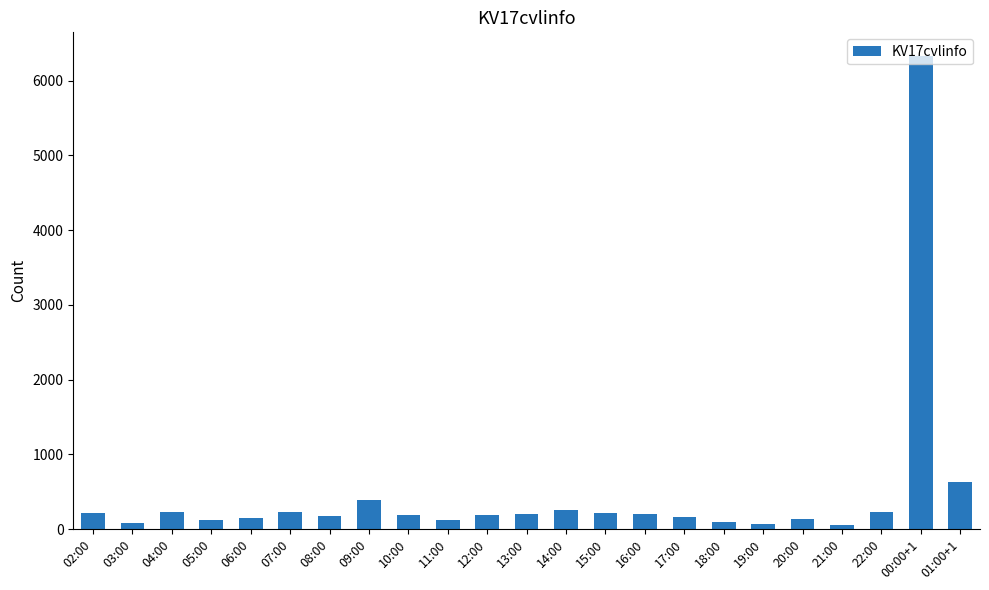

What is the value of the 23rd bar from the left?

633